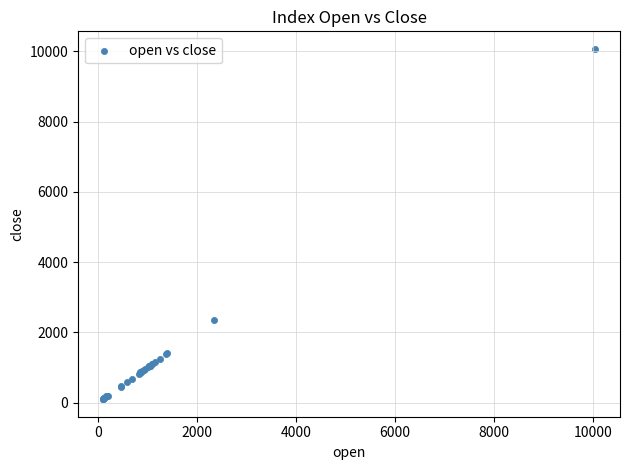

What Y value in the scatter plot is closest to 5086?

2350.9